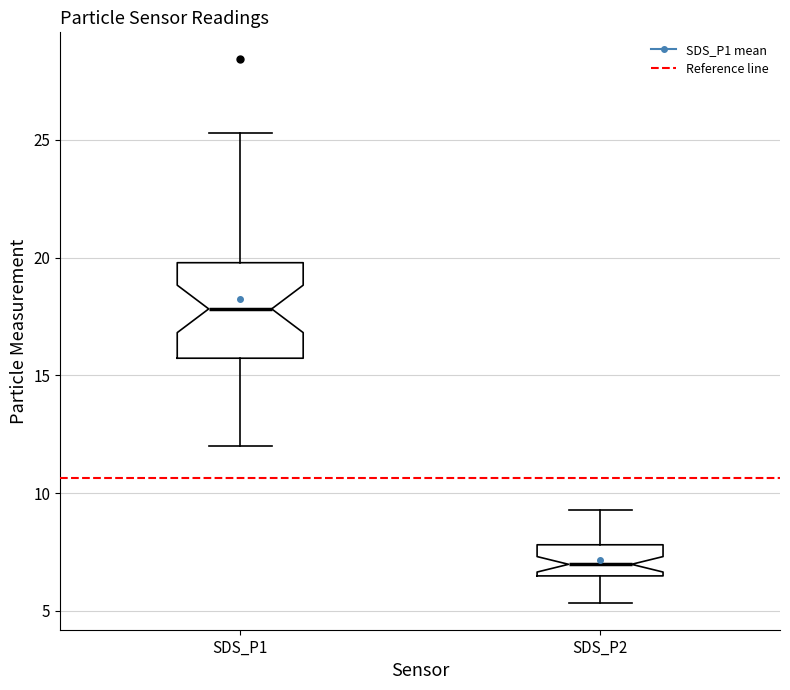

Where does the median line of the box for SDS_P1 sit on the y-axis? The values are not printed on the chart, so give them approximately, as read against the axis.

18.0